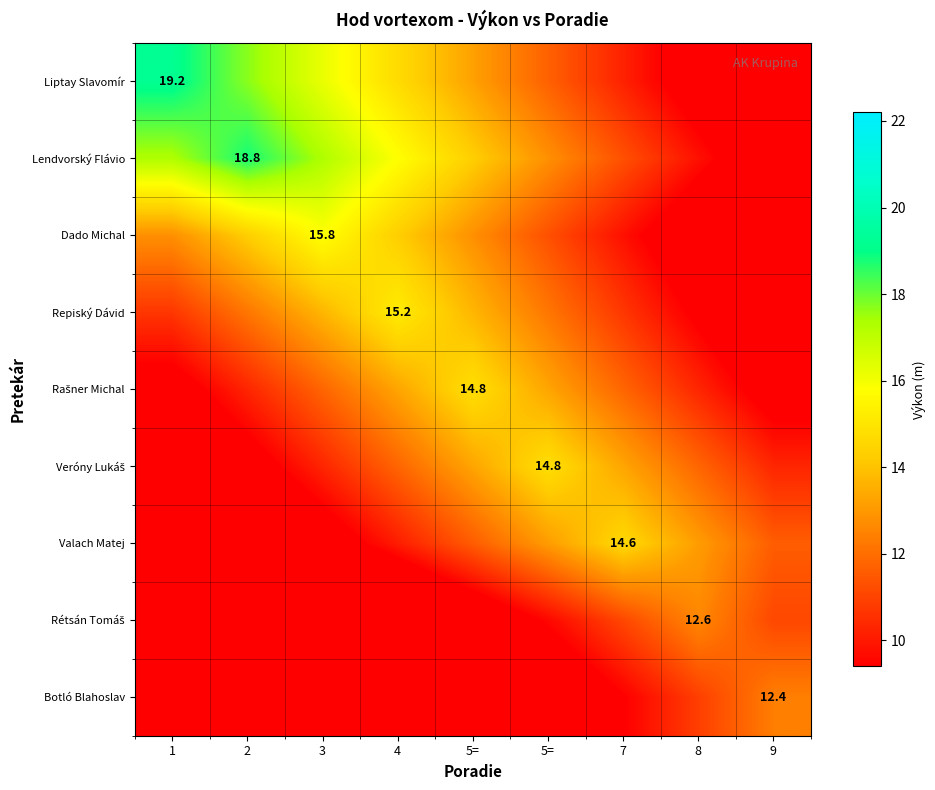

What value does the Liptay Slavomír series have at 3?

16.2